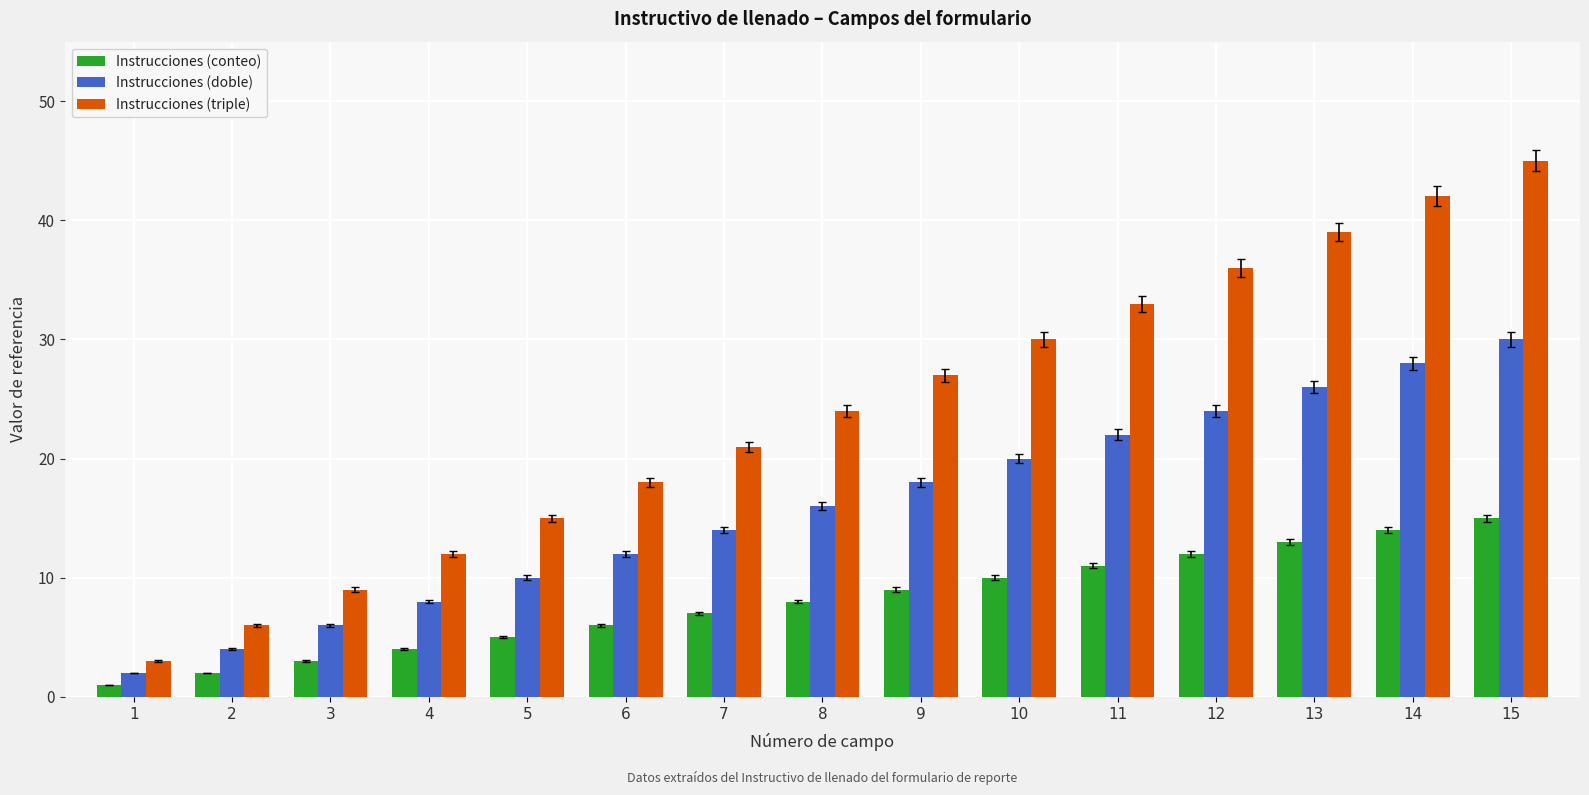

How many bars are there in total?

45